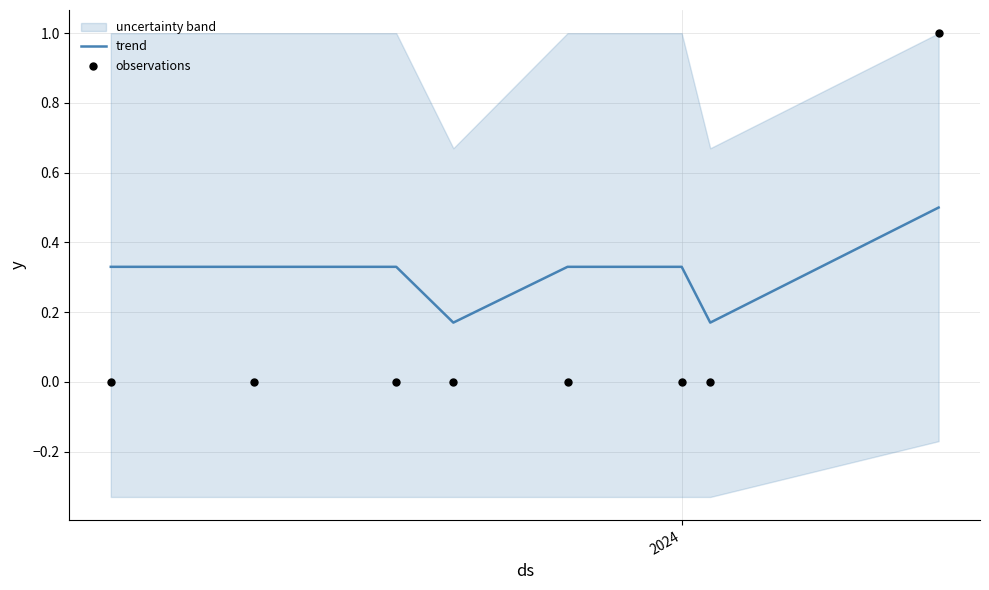

What is the highest value of the trend series?

0.5